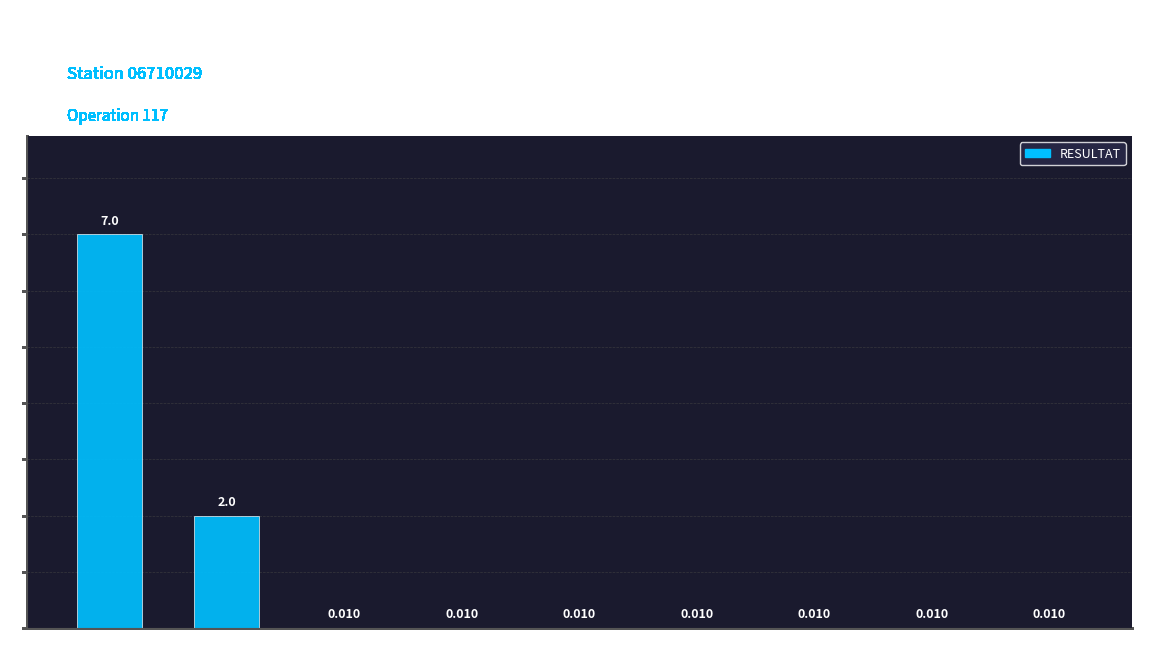

Where is the data nearest to the value 3?

ULOSPX